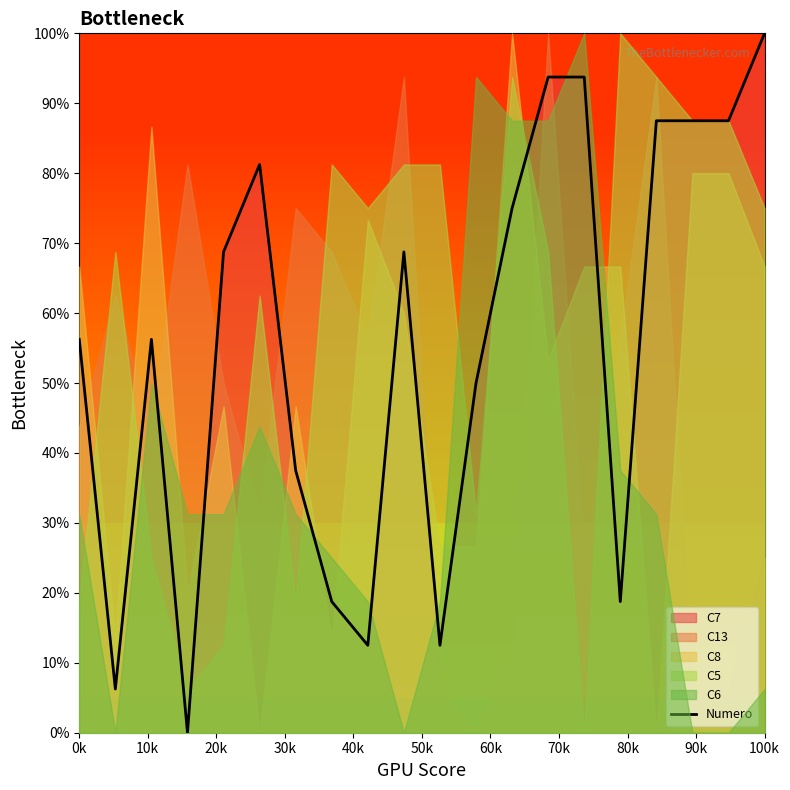

What is the maximum value for Numero?

100.0